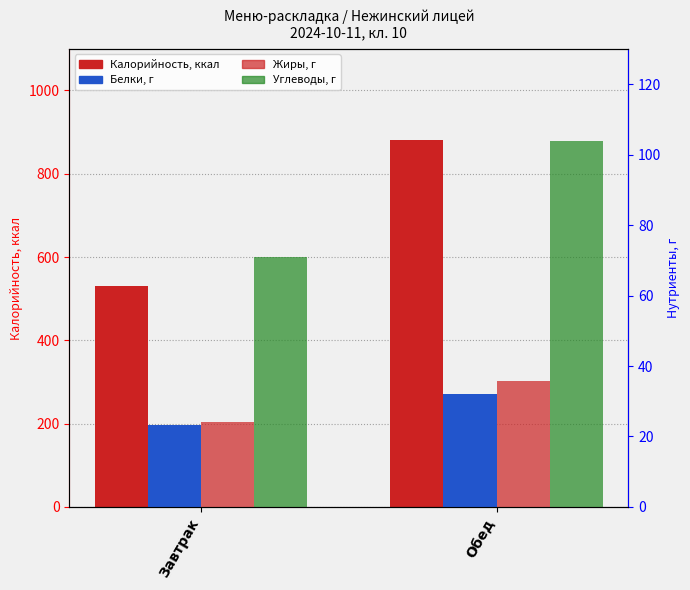

What is the label of the 2nd bar from the left?

Обед